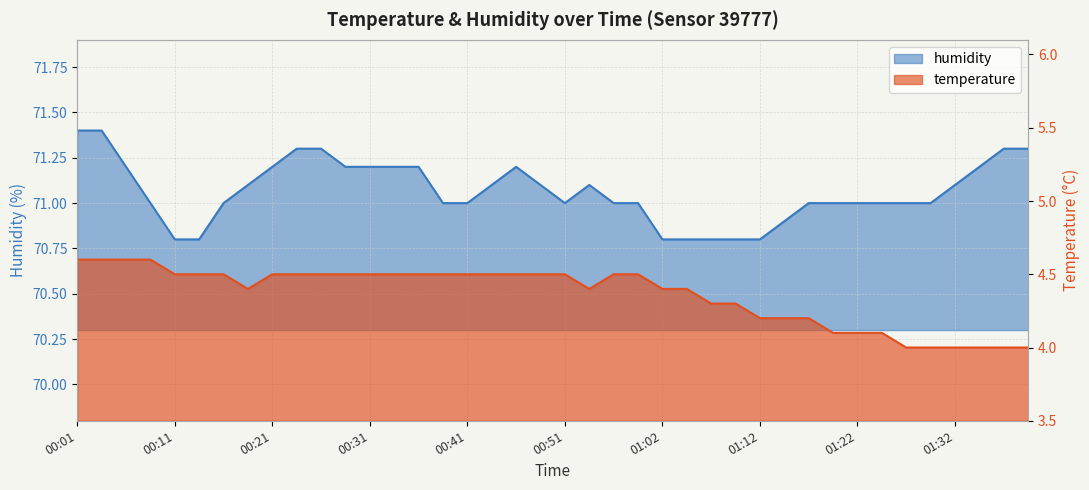

What is the average value of the humidity series?

71.1